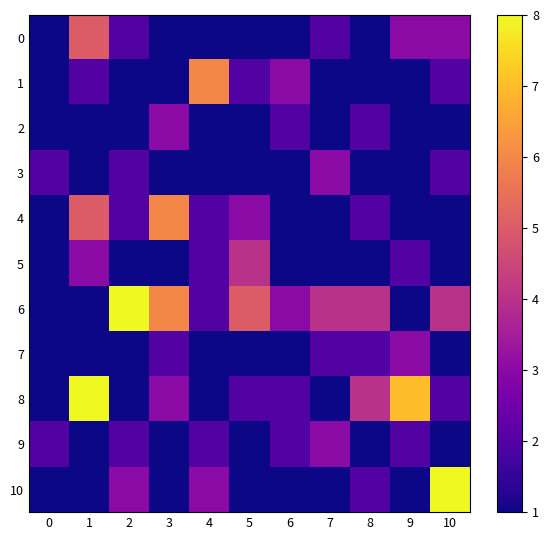

Which label corresponds to the largest value in the chart?

2